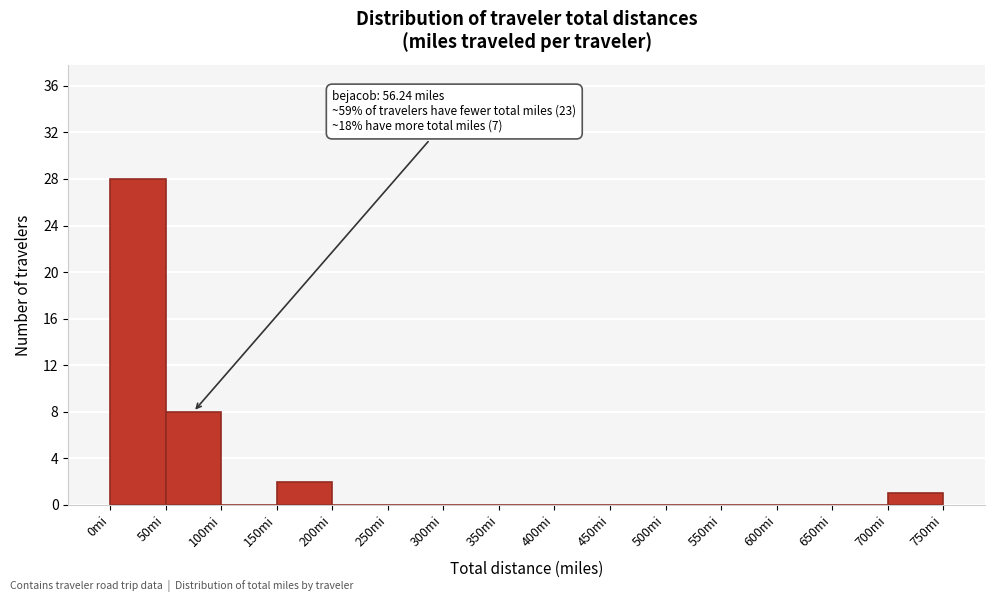

Which range on the x-axis has the tallest bar?

0 to 50